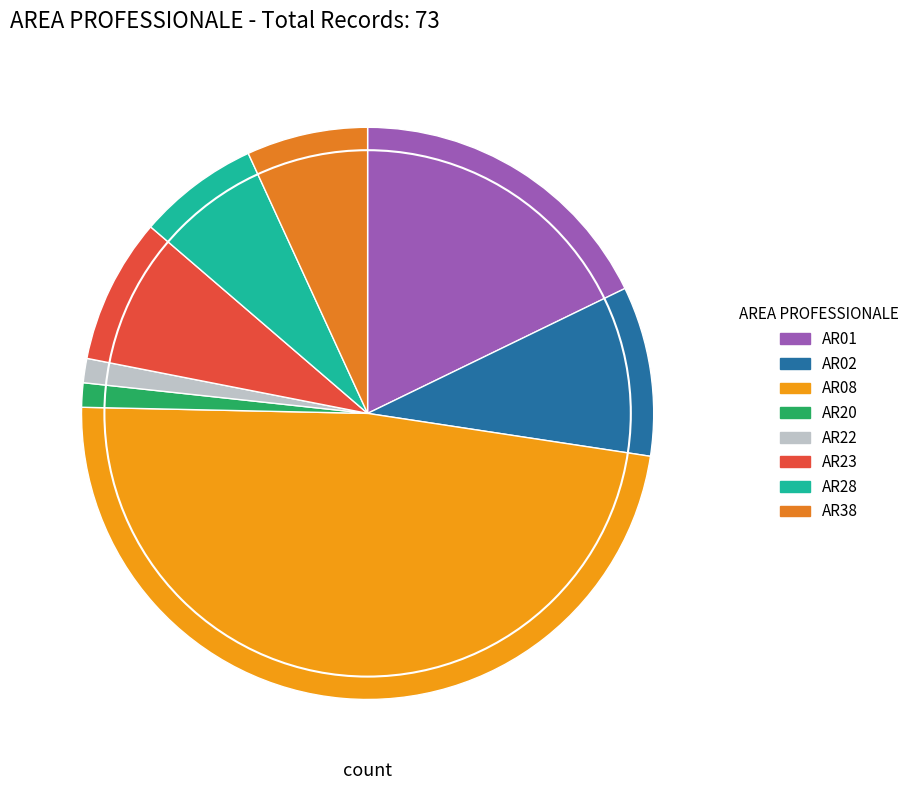

Which category has the biggest portion of the pie?

AR08